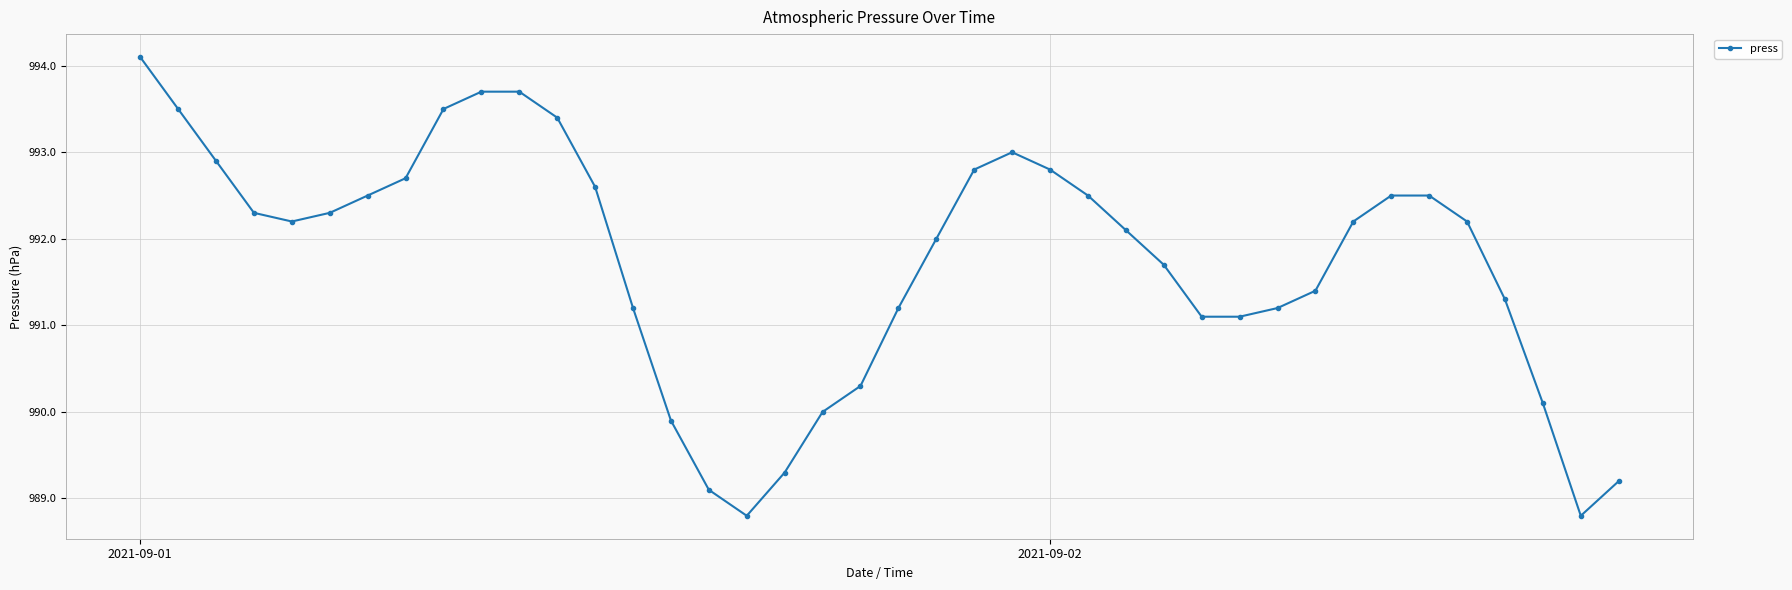

What is the maximum value shown in the chart?

994.1